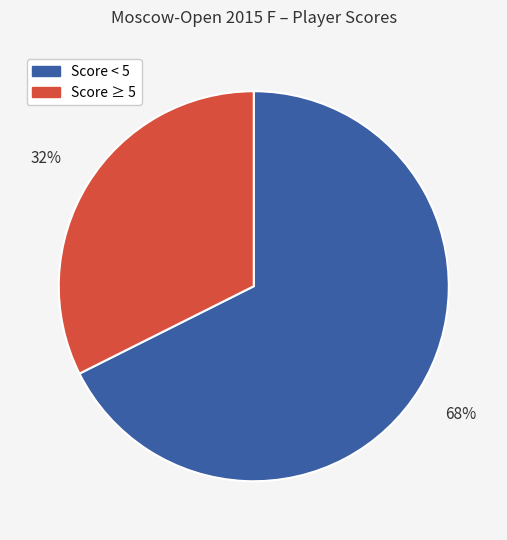

Does any single category account for the majority?

Yes